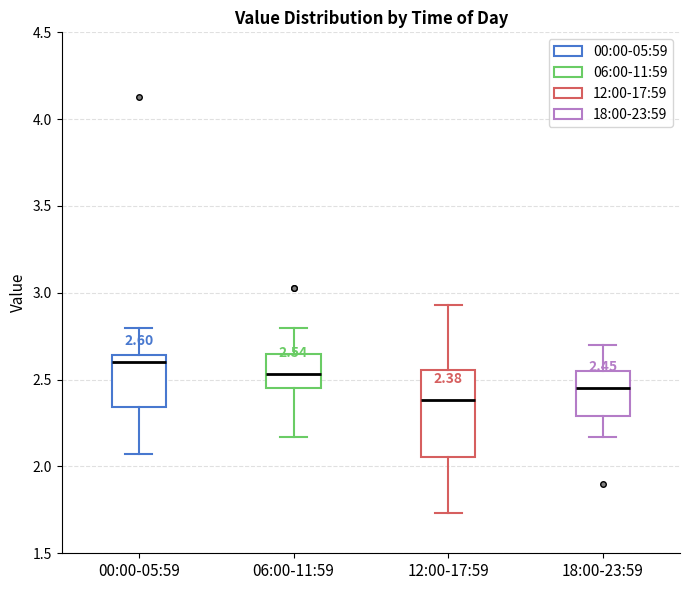

Which box's median line is the highest?

00:00-05:59